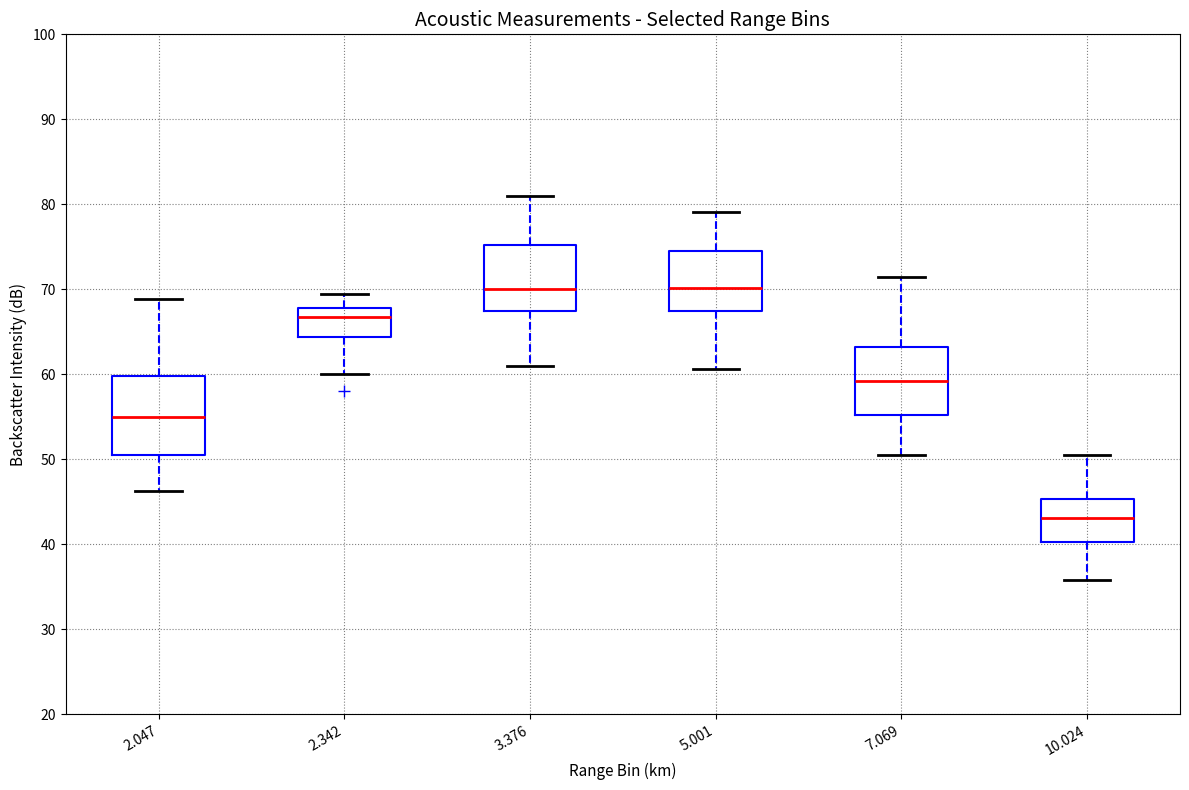

Where is the lower edge of the box at x = 2.047 on the y-axis? The values are not printed on the chart, so give them approximately, as read against the axis.

51